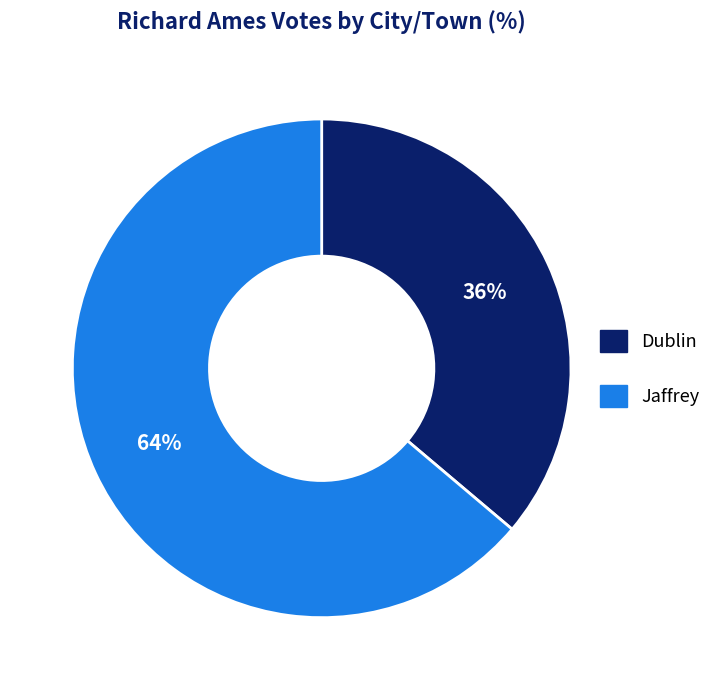

Which slice is the largest?

Jaffrey